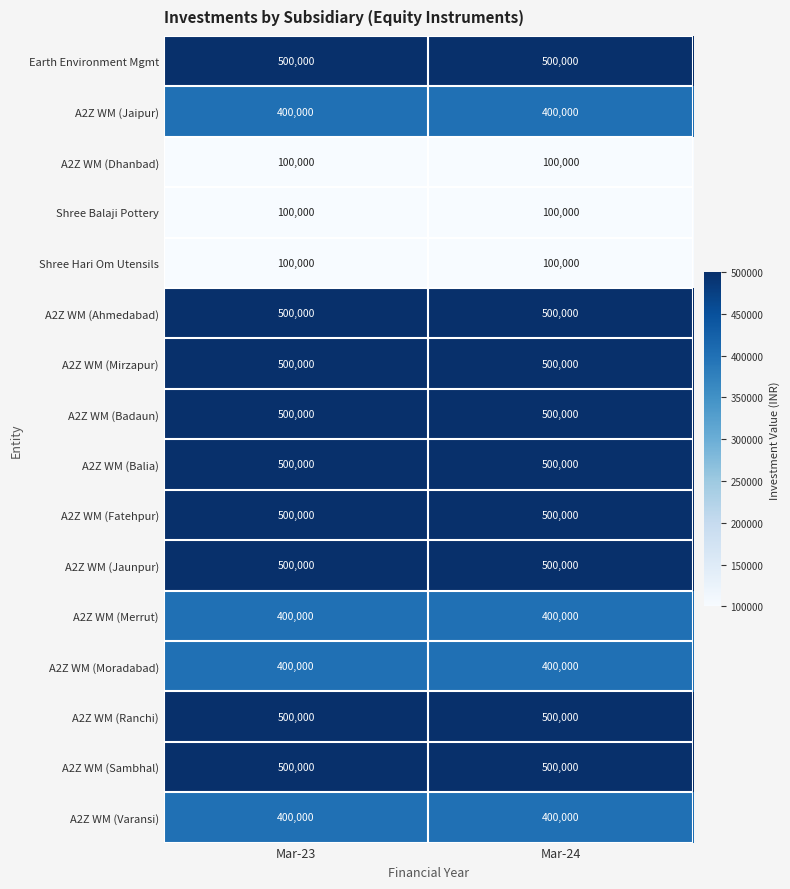

The value of Shree Hari Om Utensils at Mar-24 is 100000. True or false?

True